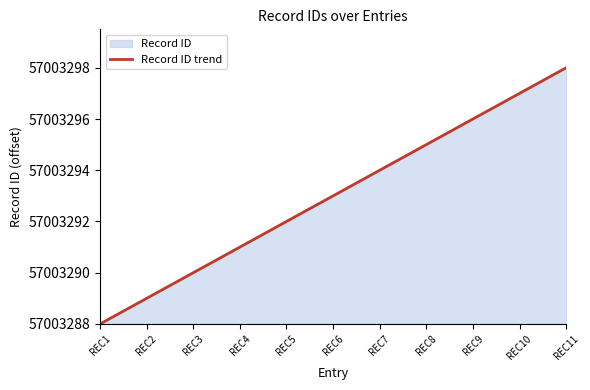

Between REC1 and REC10, which is larger?

REC10